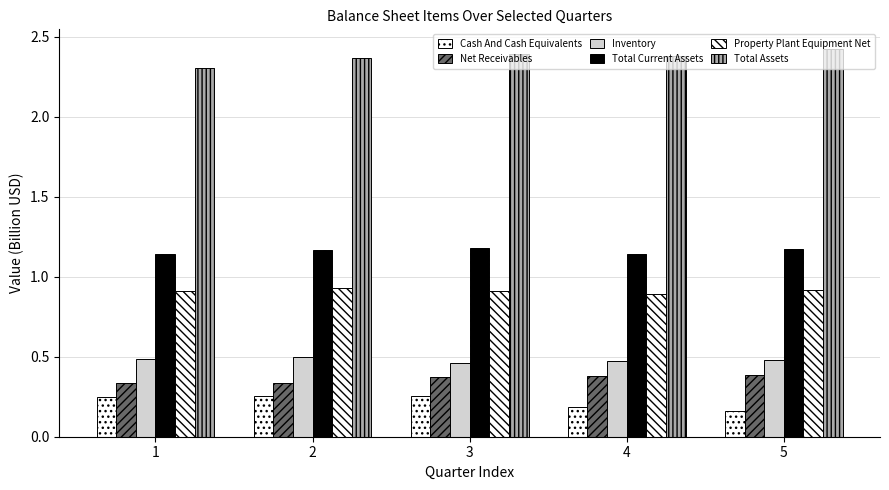

What is the sum of all Net Receivables values?

1.8